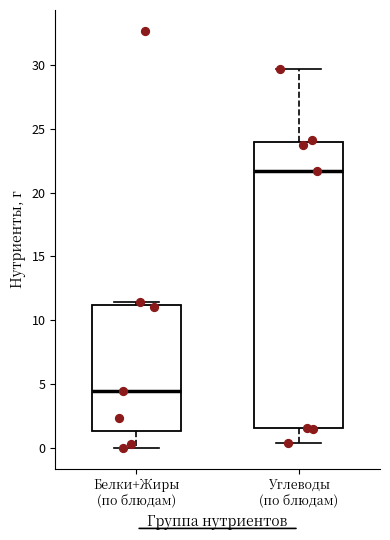

Reading left to right, transcribe this box plot: for each box, give where its median line is, the range the box spans, and where its two whiskers end, as read against the y-axis. The values are not printed on the chart, so give them approximately, as read against the axis.

Белки+Жиры (по блюдам): median 4.5, box 1.5 to 11.0, whiskers 0.0 to 11.5
Углеводы (по блюдам): median 21.5, box 1.5 to 24.0, whiskers 0.5 to 29.5